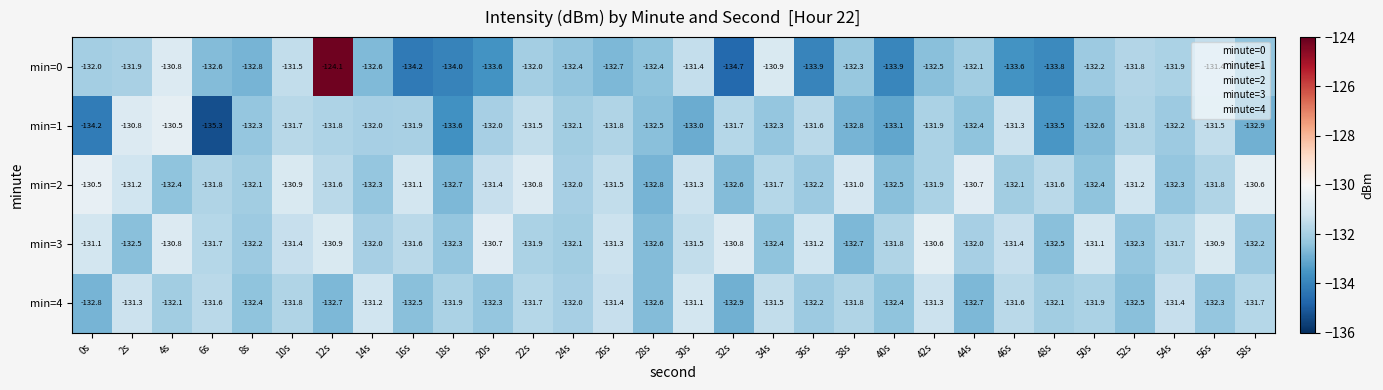

Which series has the largest range (max minus min)?

min=0